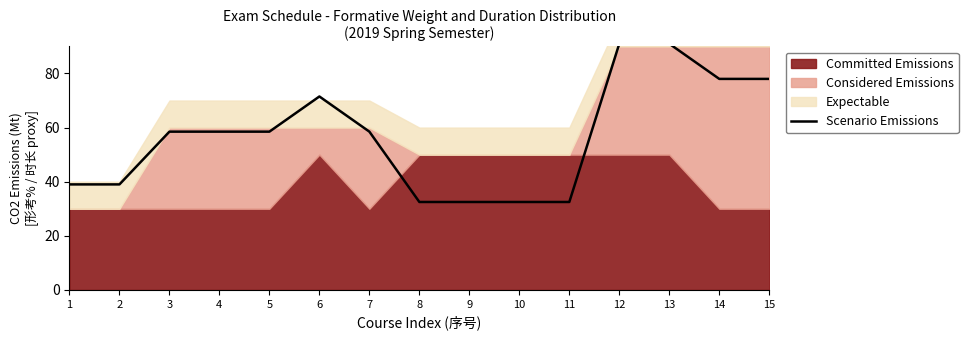

True or false: there are more than 0 points higher than both neighbors.

True